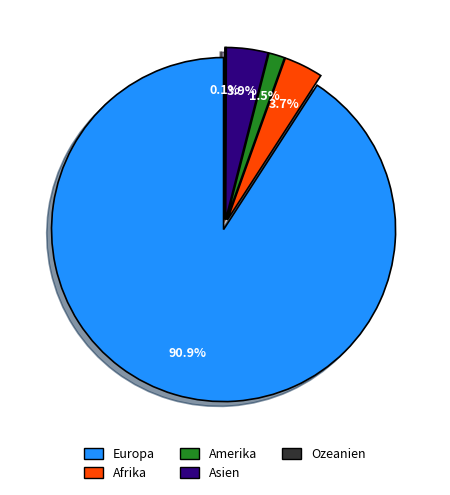

To the nearest percent, what is the combined percentage of Amerika and Europa?

92%